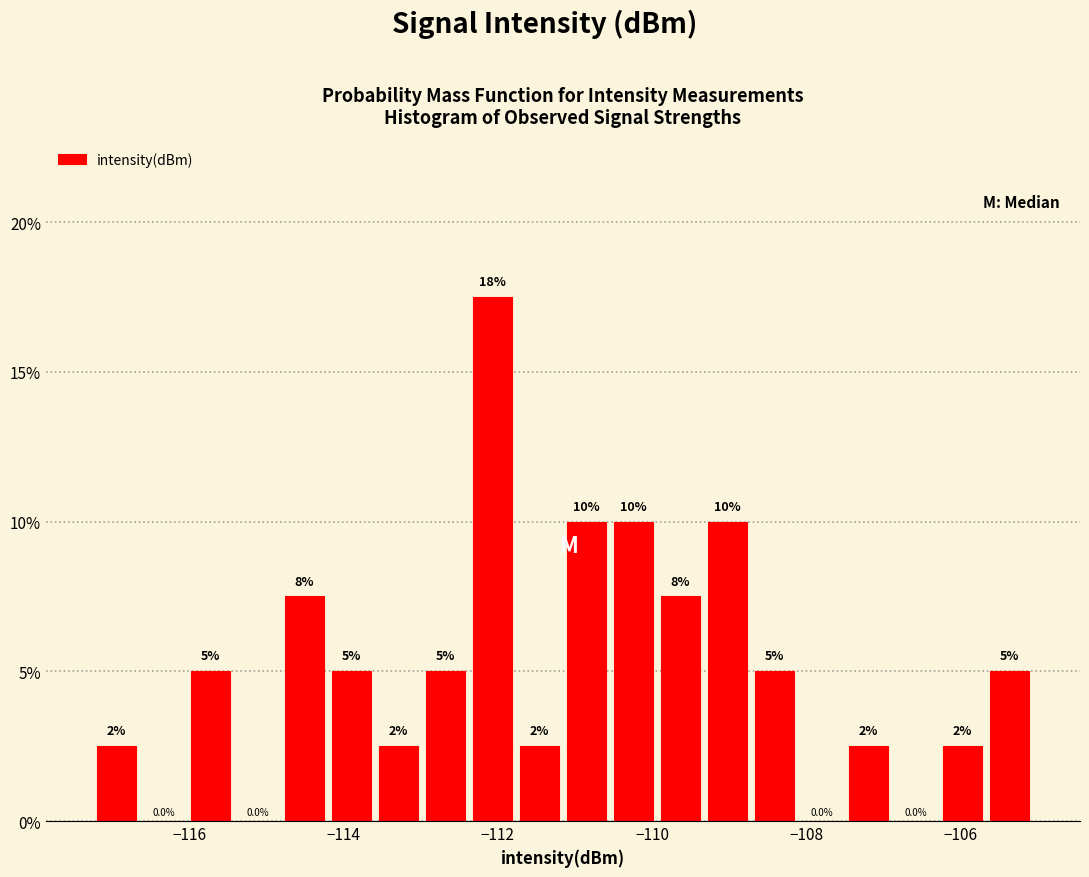

Around what value on the x-axis is the tallest bar? Give the approximate position of its centre, as read against the axis.

-112.0